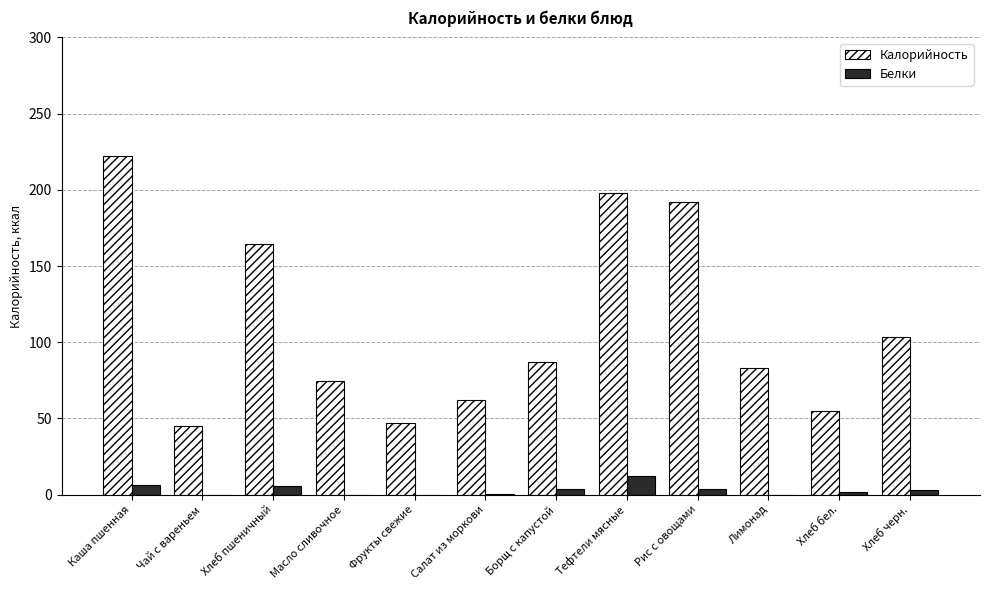

What are all the series names shown in the legend?

Калорийность, Белки